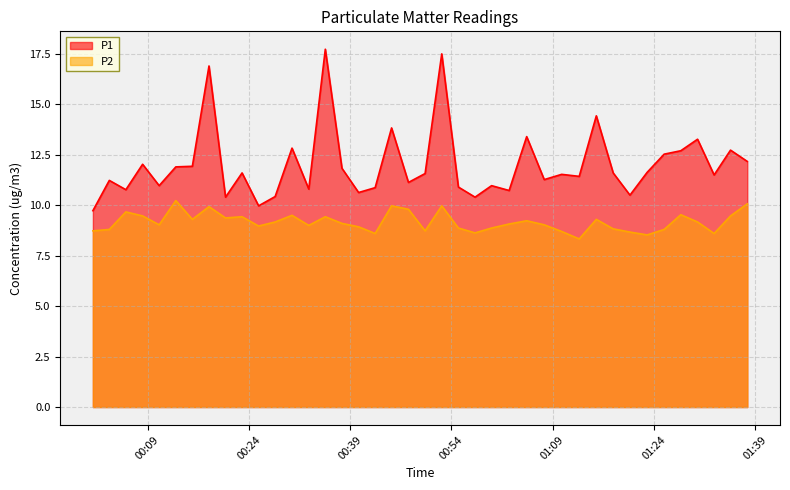

List the series in order of their peak value, lowest first.

P2, P1